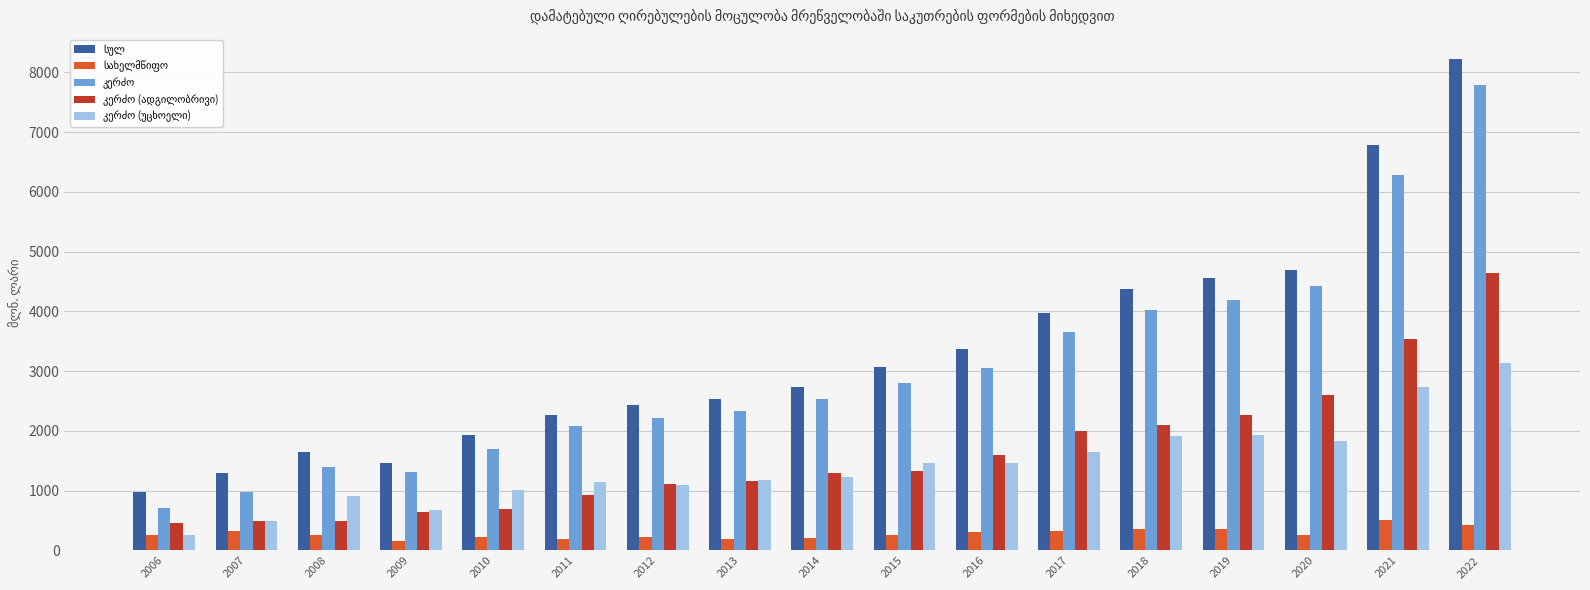

What is the minimum value shown in the chart?

162.7